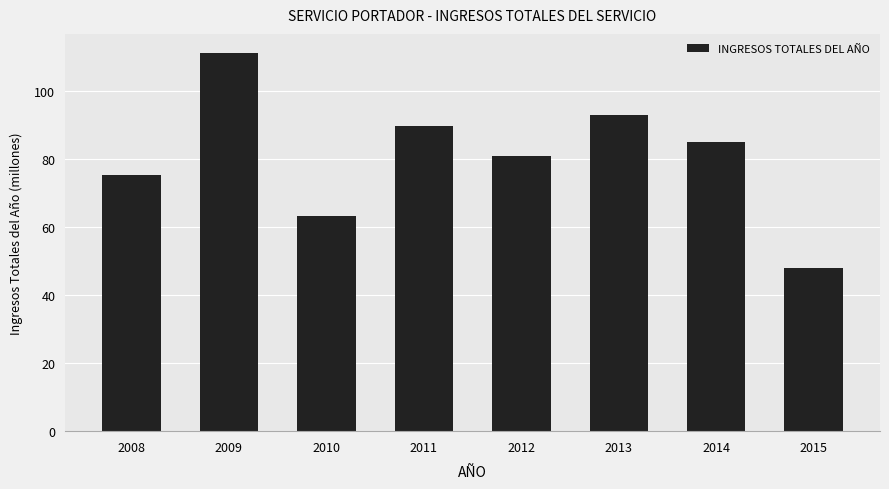

What is the value of the 7th bar from the left?

85.0